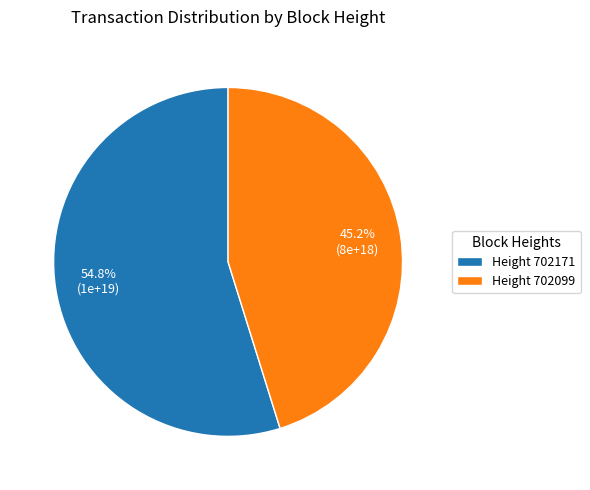

Does any single category account for the majority?

Yes